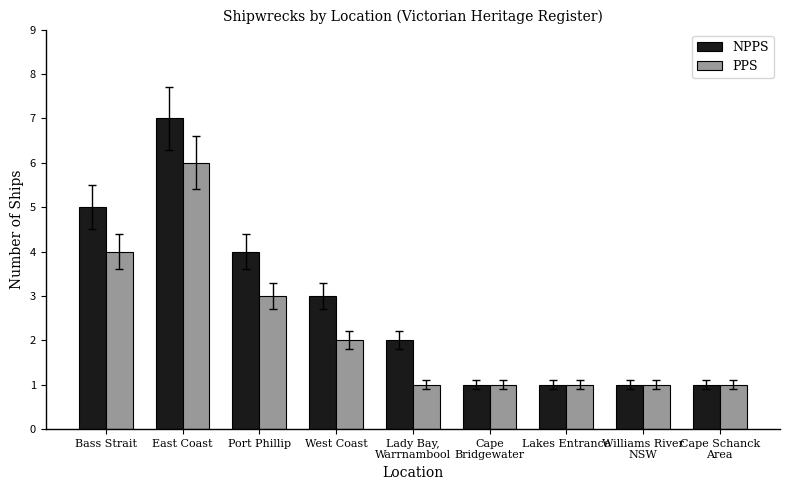

How many distinct data groups are displayed?

2